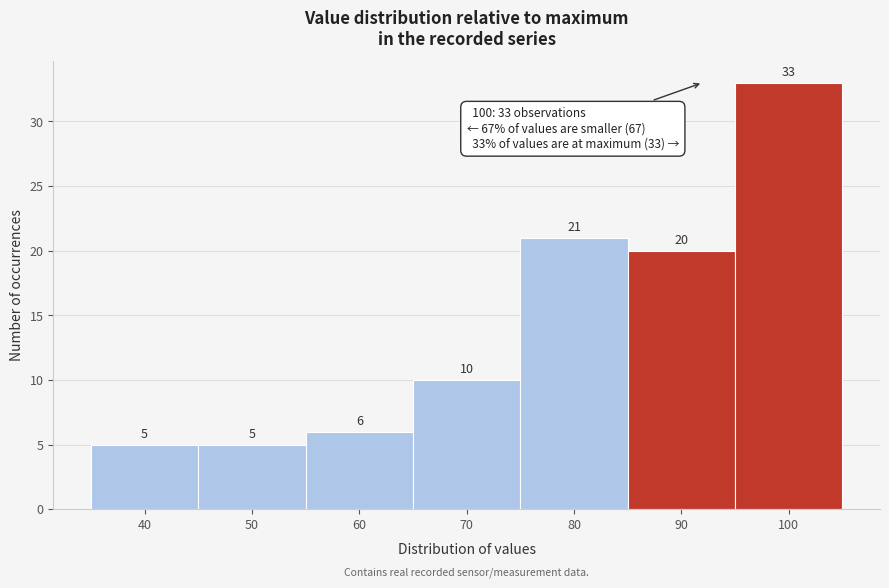

Reading right to left, what are all the values shown in this chart?

33	20	21	10	6	5	5